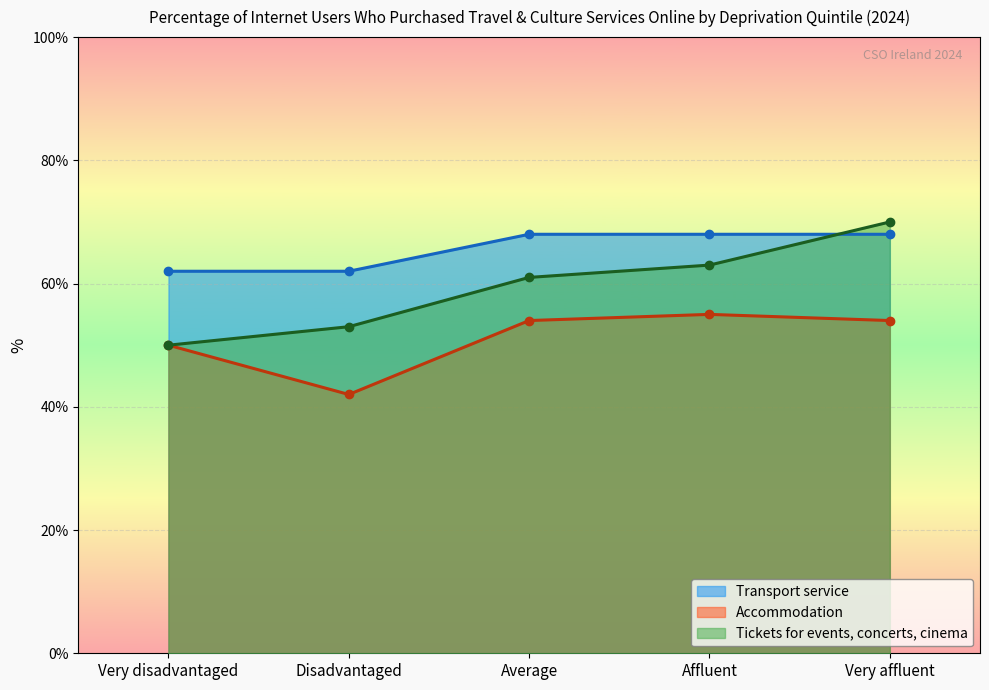

True or false: Accommodation and Transport service cross at least once.

False